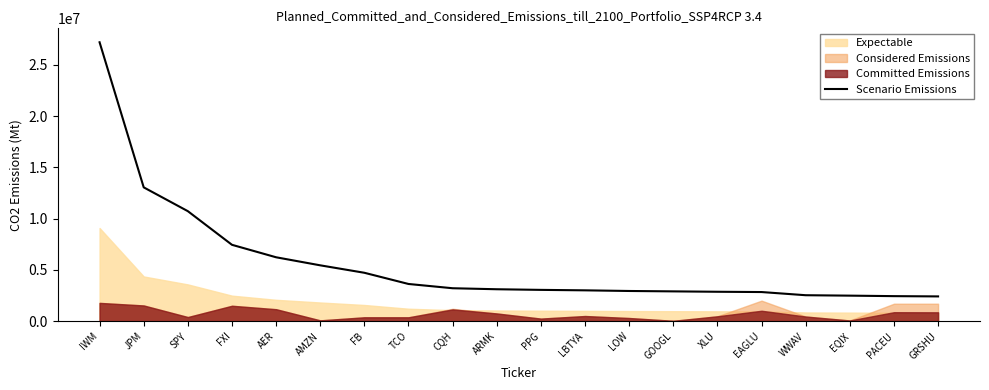

True or false: the data has more than 2 interior local peaks.

False